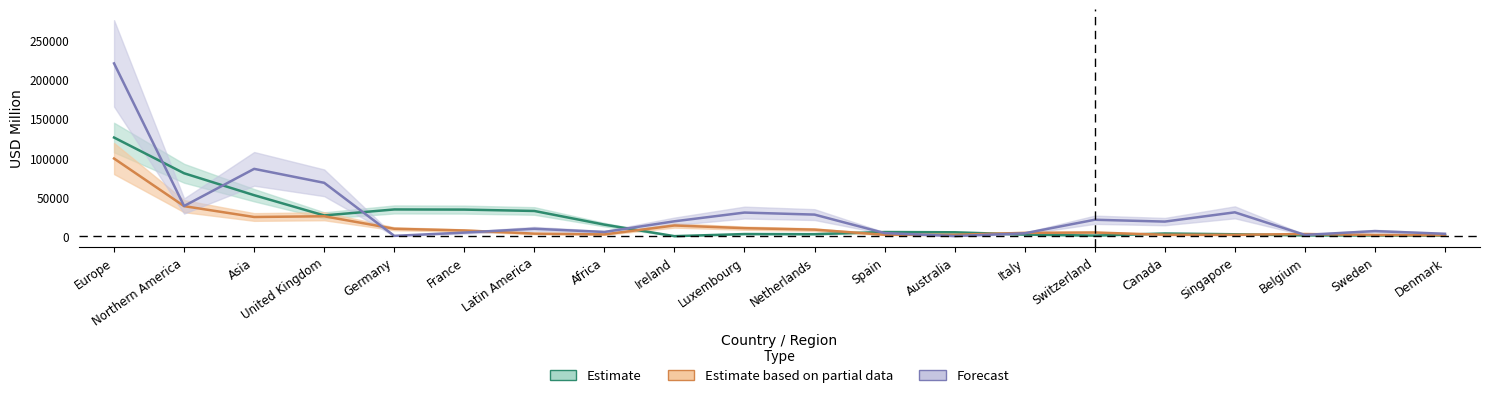

Which series ends up on top after the final intersection of Corporate tax abuse (USD million) and Total inflicted tax loss?

Total inflicted tax loss